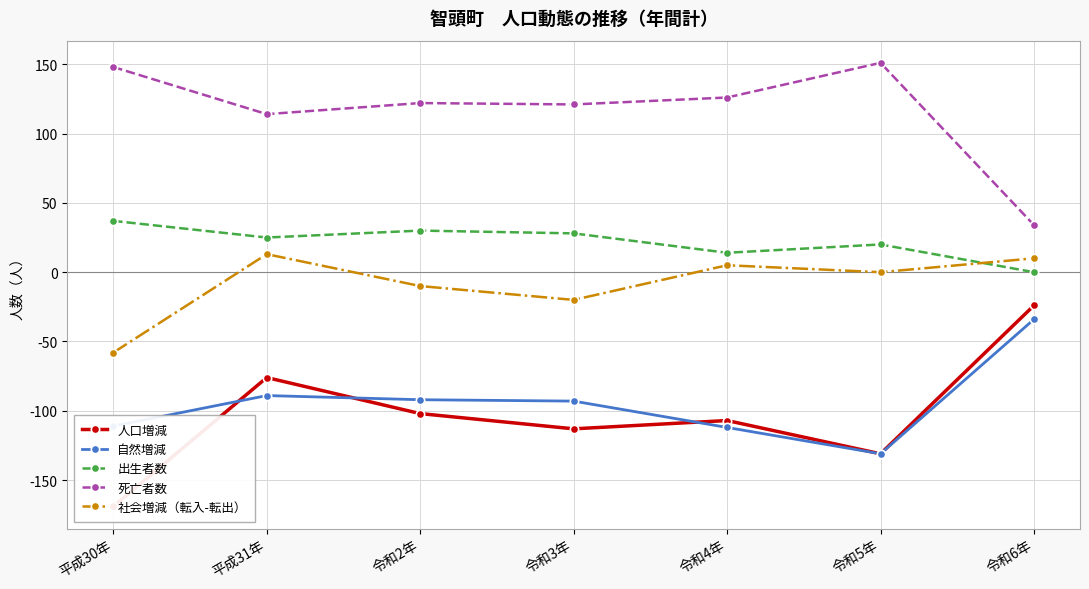

How many categories are shown in the chart?

7